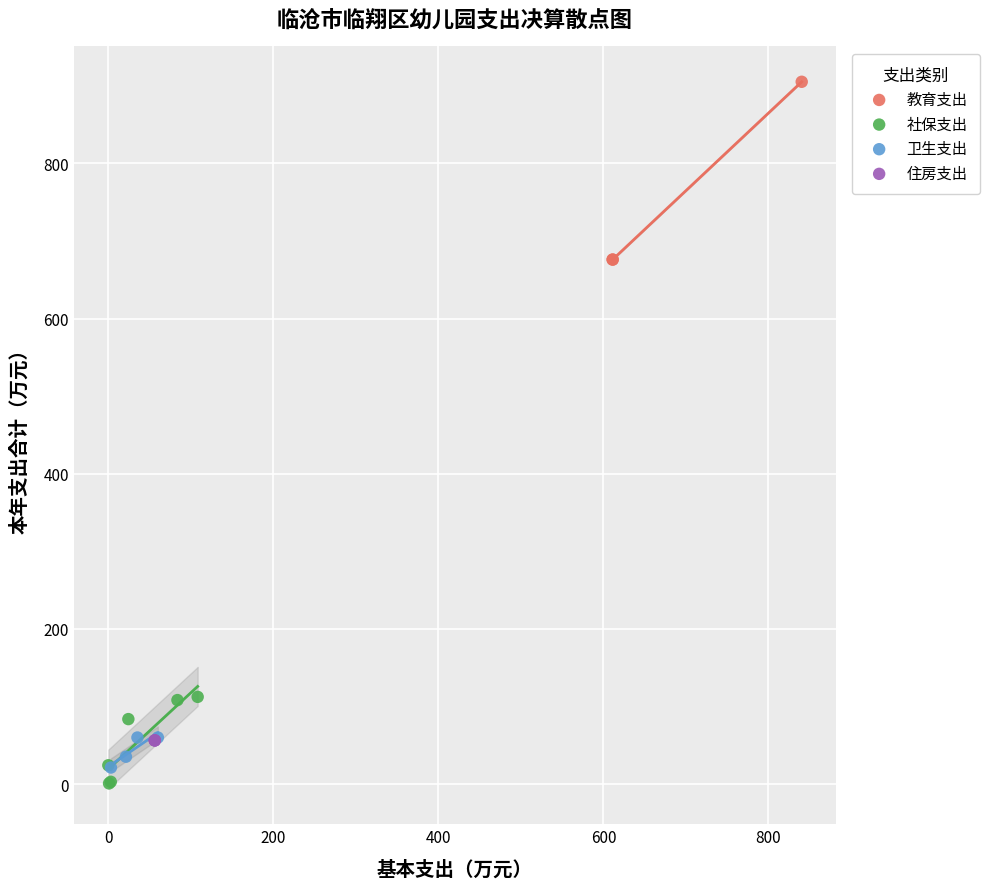

Which series reaches the minimum Y coordinate?

社保支出